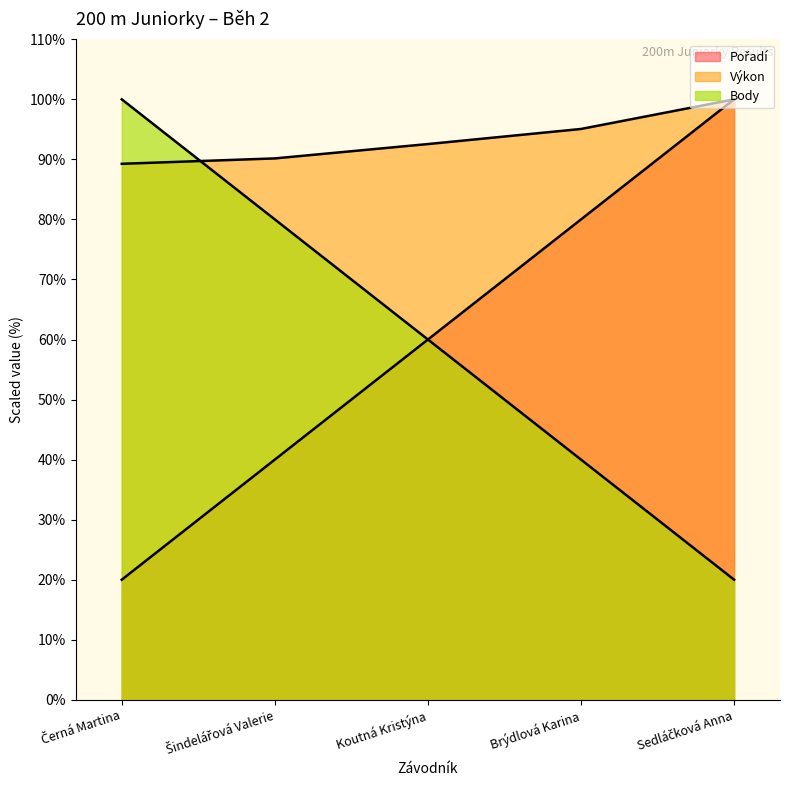

Which series ends up on top after the final intersection of Výkon and Body?

Výkon